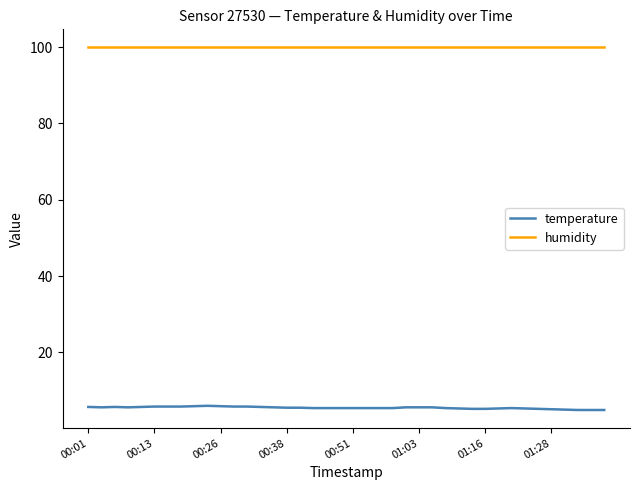

List the series in order of their peak value, lowest first.

temperature, humidity